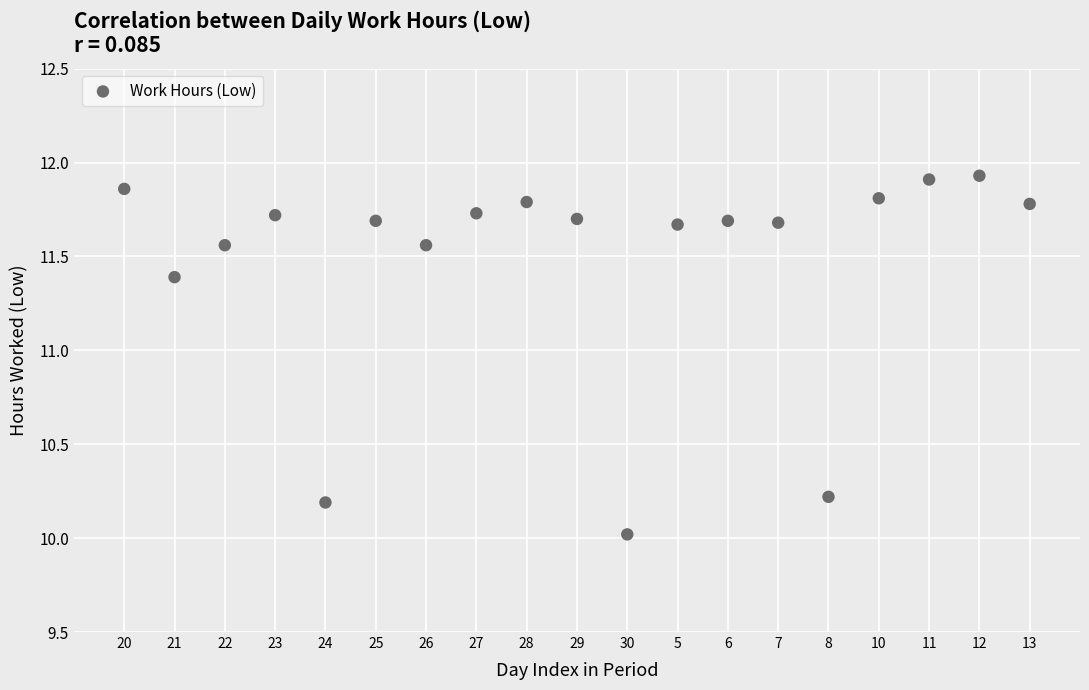

What is the range of X values (max minus min)?

18.0